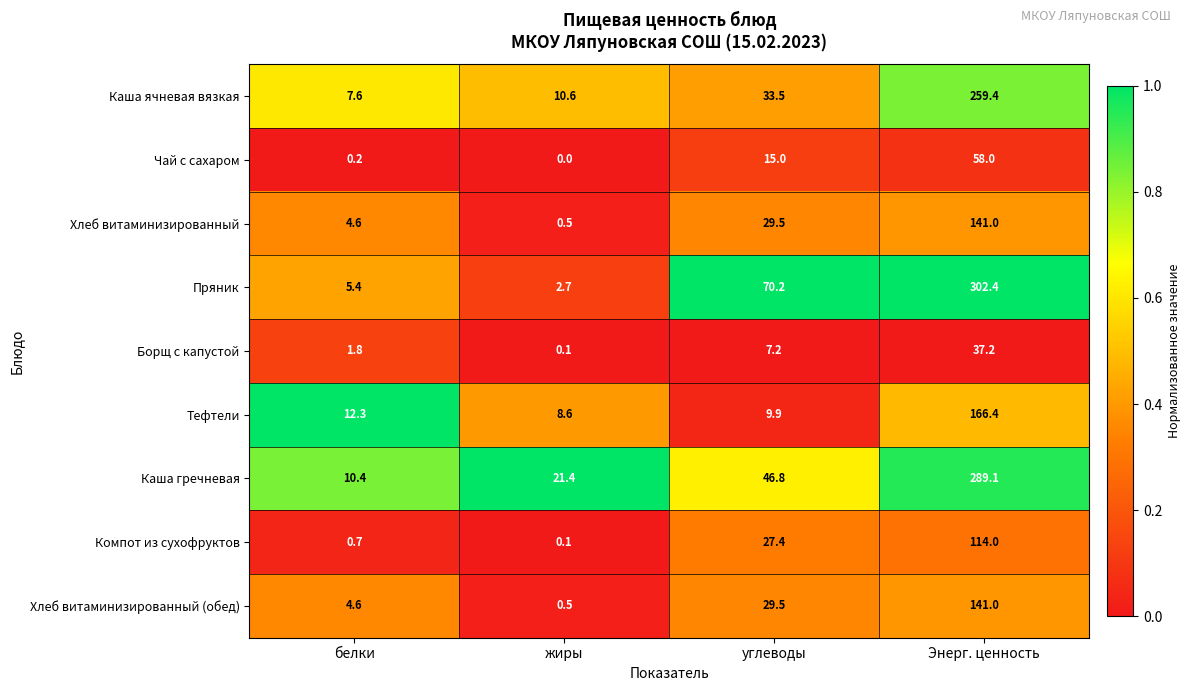

Which category has the lowest value across all series?

жиры